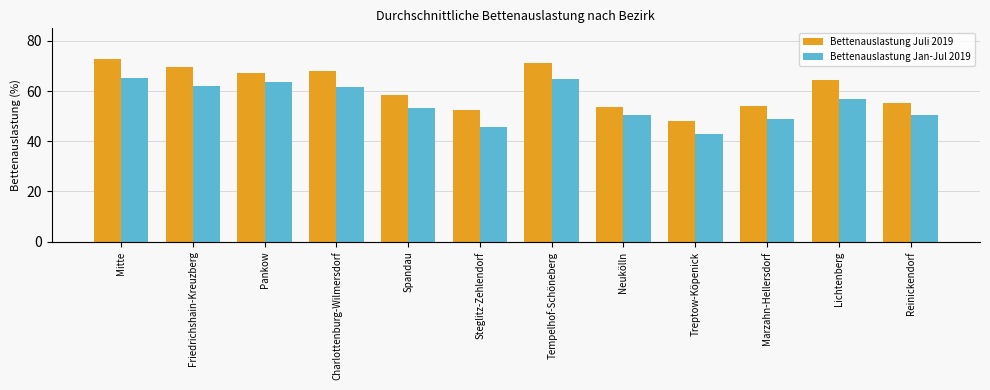

How many bars are there in total?

24